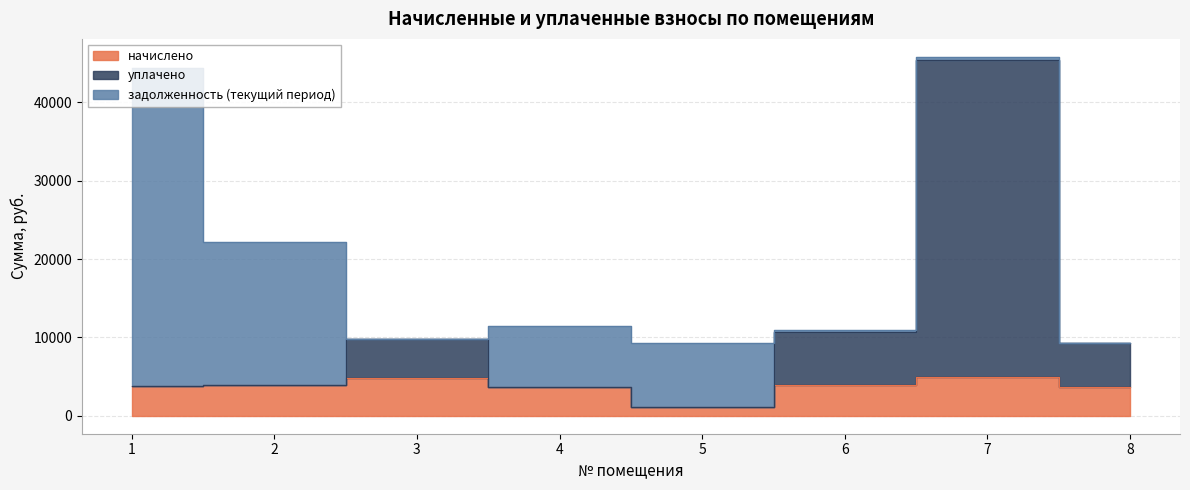

What is the sum of the начислено values at 6 and 5?

4979.9